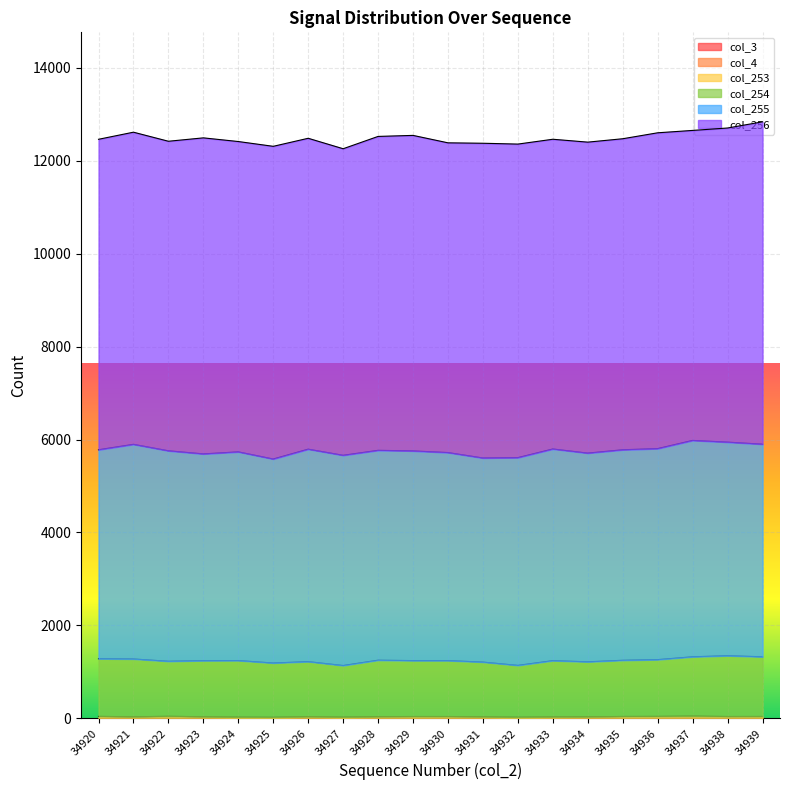

True or false: col_3 has more than 0 points higher than both neighbors.

False